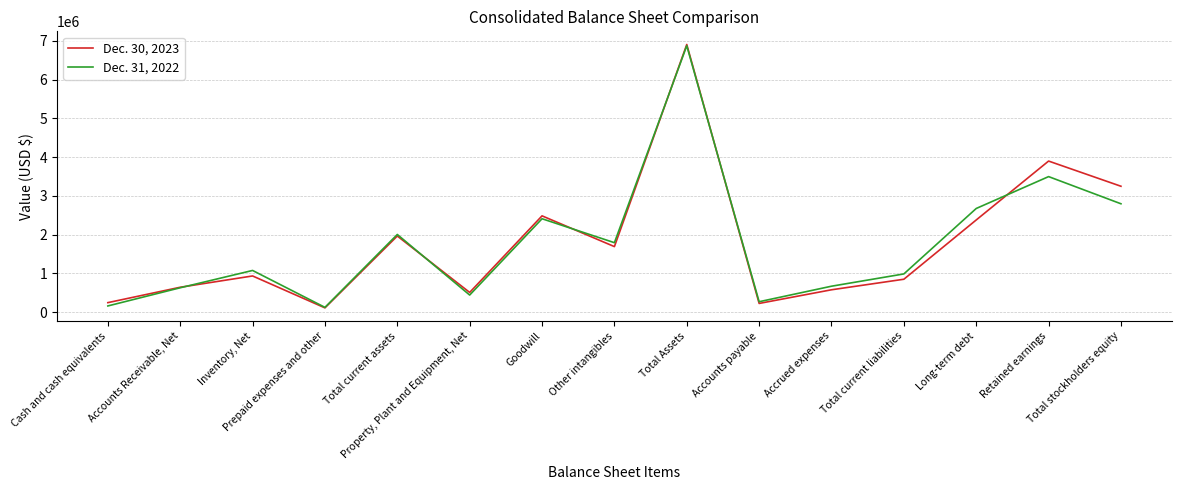

At which category does the chart reach its peak across all series?

Total Assets